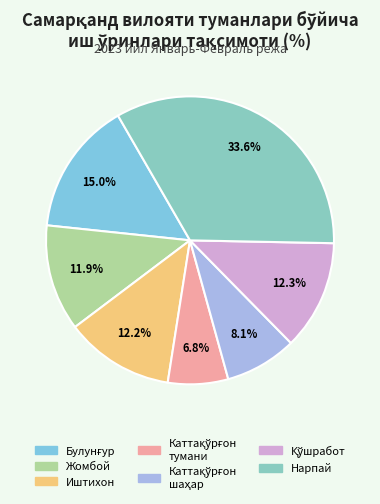

Which category has the biggest portion of the pie?

Нарпай